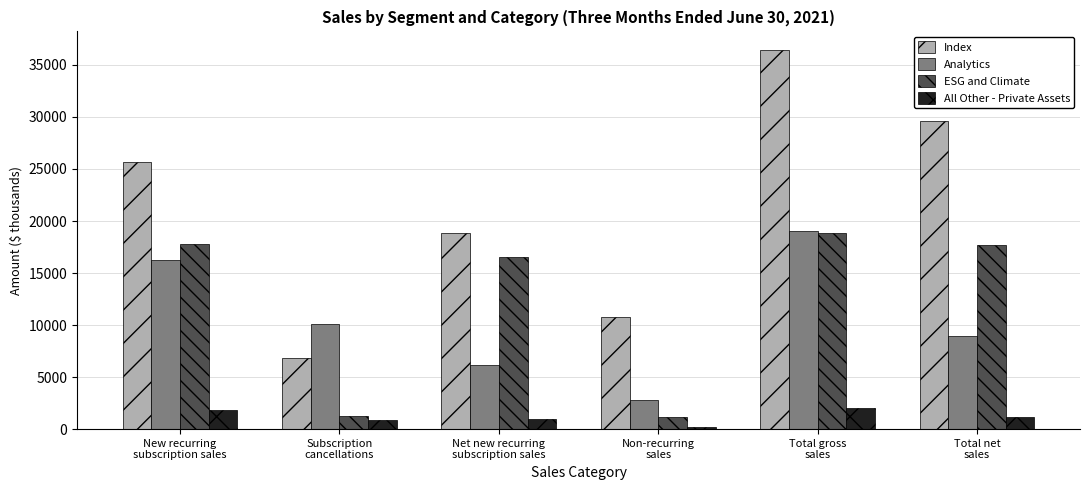

Which series has the largest total across all categories?

Index